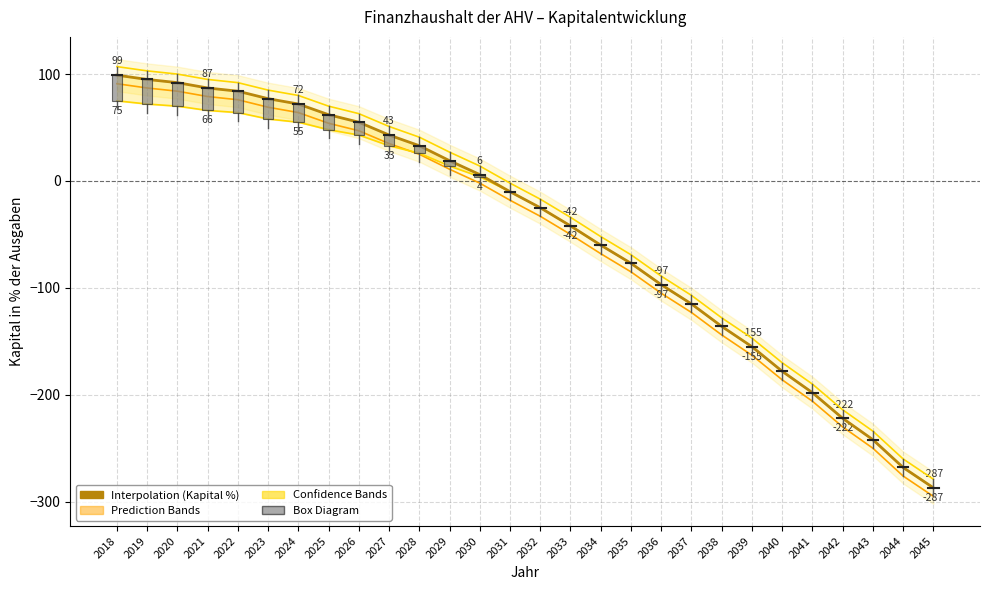

What is the maximum value shown in the chart?

107